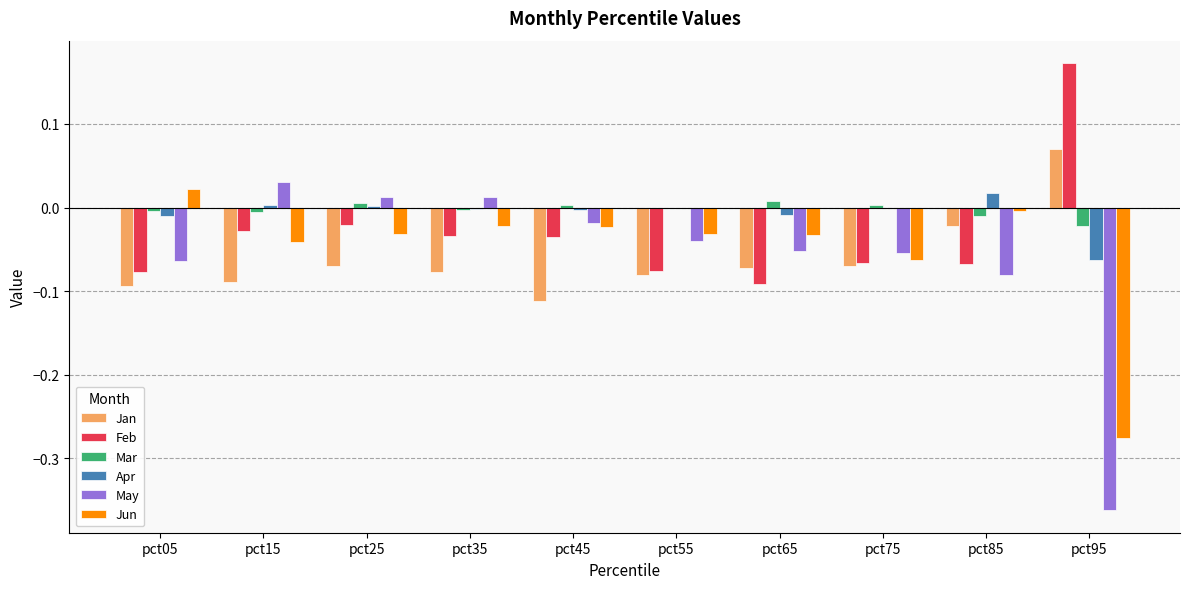

At which label does Jan reach its peak?

pct95